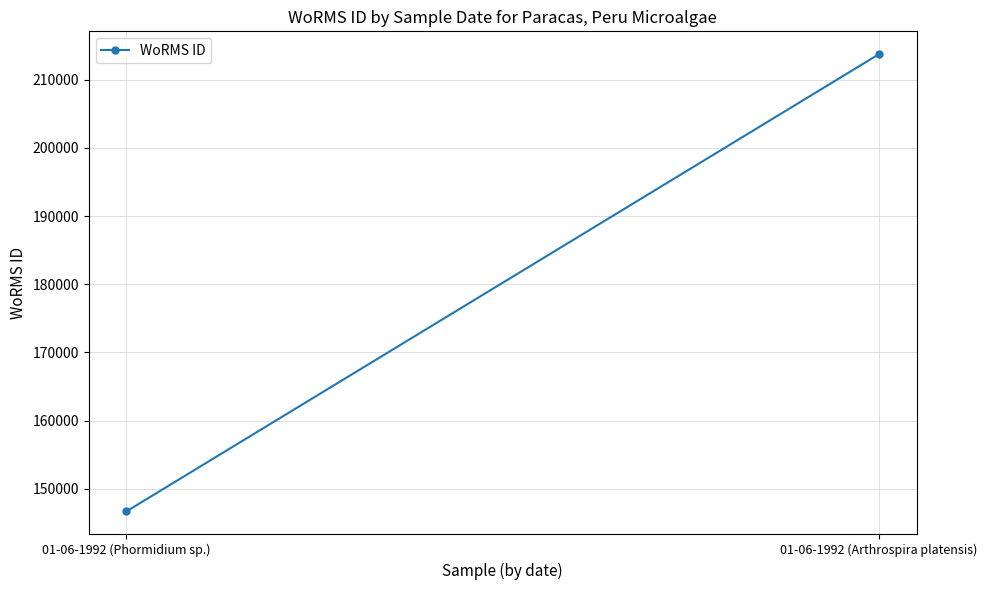

Which category has the highest value across all series?

01-06-1992 (Arthrospira platensis)